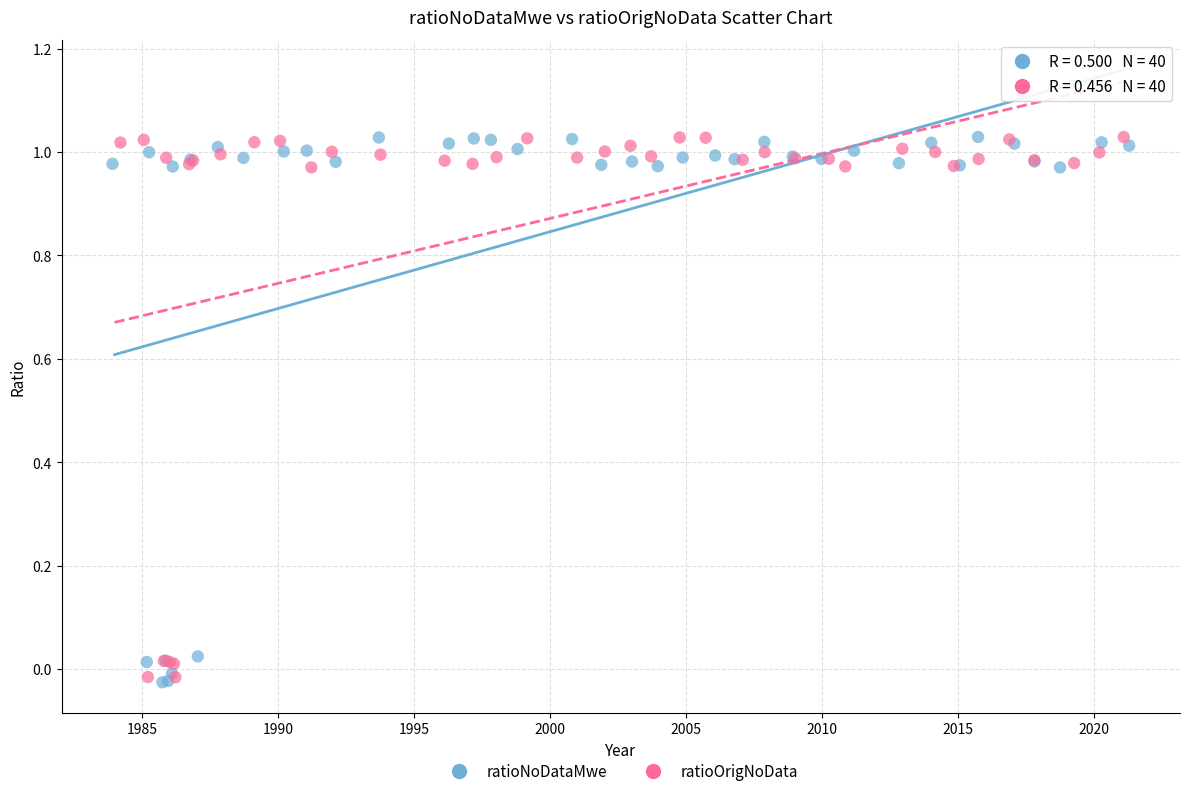

What are all the series names shown in the legend?

ratioNoDataMwe, ratioOrigNoData